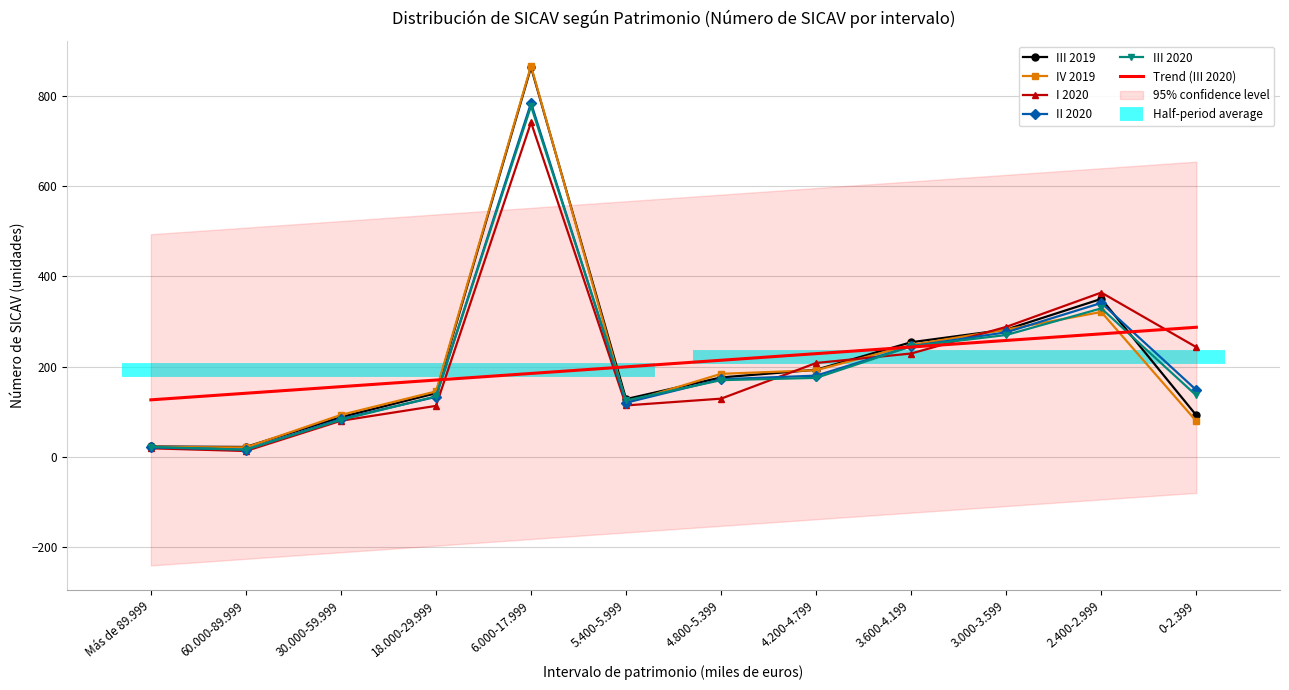

Reading left to right, list all the values displayed in this chart.

III 2019: 23.0	22.0	88.0	141.0	863.0	128.0	176.0	193.0	254.0	282.0	350.0	92.0
IV 2019: 22.0	21.0	93.0	145.0	866.0	120.0	184.0	192.0	248.0	282.0	321.0	79.0
I 2020: 19.0	13.0	80.0	113.0	741.0	114.0	129.0	208.0	229.0	288.0	364.0	243.0
II 2020: 21.0	16.0	84.0	133.0	784.0	120.0	172.0	180.0	245.0	276.0	341.0	148.0
III 2020: 22.0	16.0	82.0	134.0	777.0	125.0	170.0	175.0	245.0	270.0	329.0	136.0
Trend (III 2020): 126.3	141.0	155.6	170.2	184.8	199.4	214.1	228.7	243.3	257.9	272.5	287.2